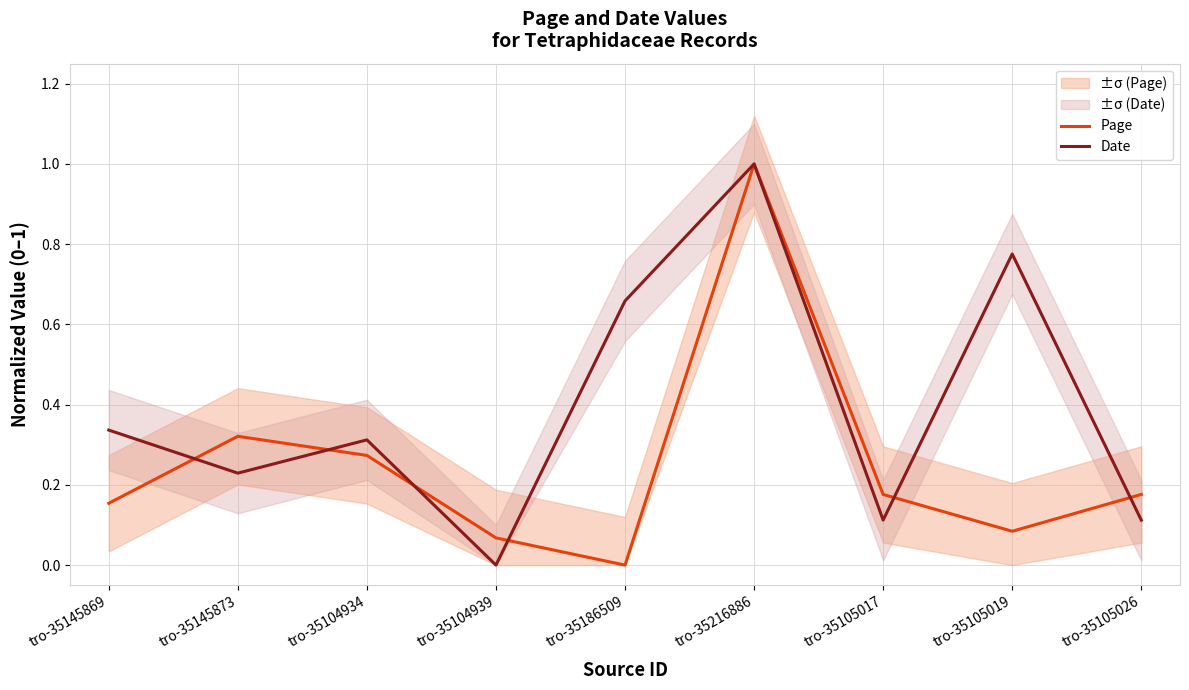

What is the label of the 2nd point from the left?

tro-35145873